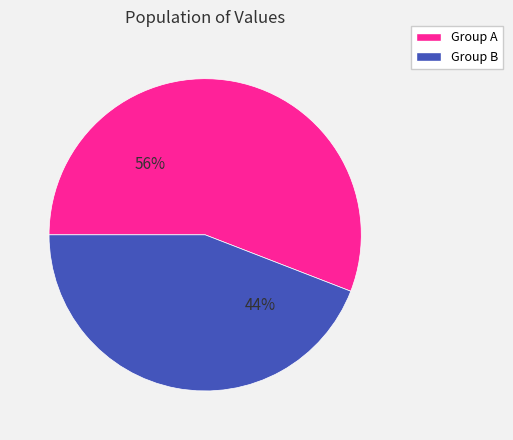

The Group B slice represents 44% of the pie. True or false?

True